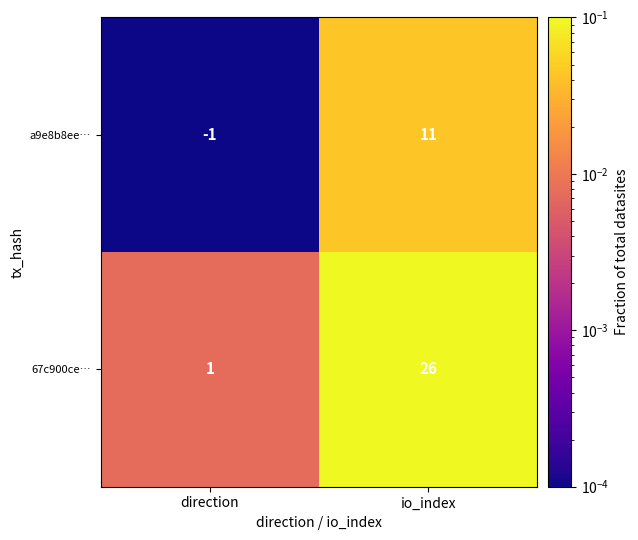

What is the difference between the highest and lowest values at io_index?

15